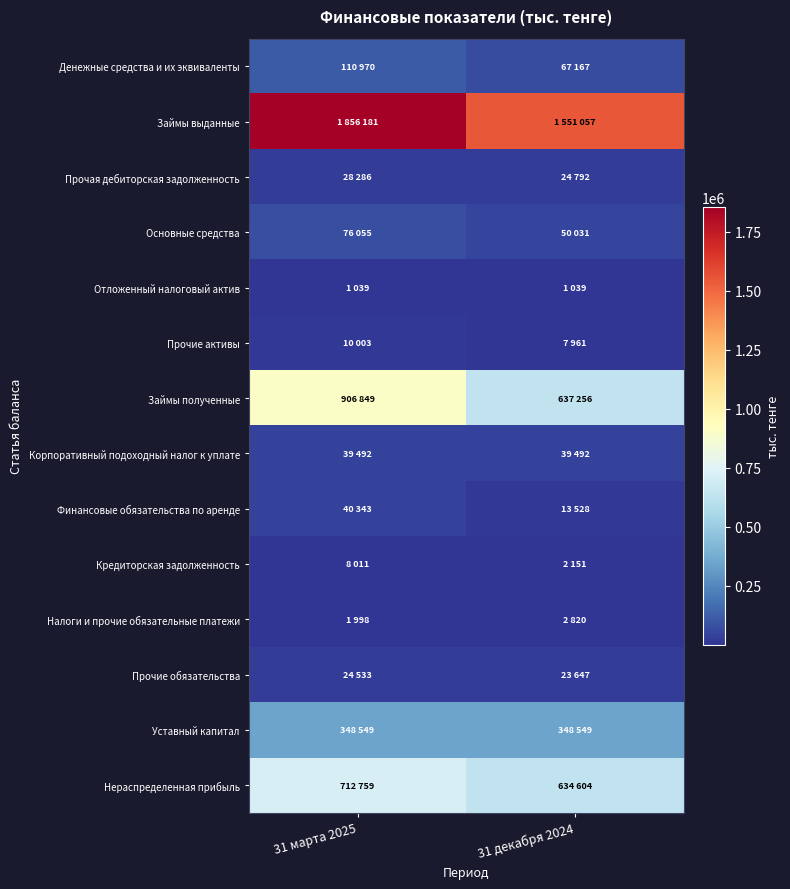

Reading left to right, list all the values displayed in this chart.

Денежные средства и их эквиваленты: 31 марта 2025=110970	31 декабря 2024=67167
Займы выданные: 31 марта 2025=1856181	31 декабря 2024=1551057
Прочая дебиторская задолженность: 31 марта 2025=28286	31 декабря 2024=24792
Основные средства: 31 марта 2025=76055	31 декабря 2024=50031
Отложенный налоговый актив: 31 марта 2025=1039	31 декабря 2024=1039
Прочие активы: 31 марта 2025=10003	31 декабря 2024=7961
Займы полученные: 31 марта 2025=906849	31 декабря 2024=637256
Корпоративный подоходный налог к уплате: 31 марта 2025=39492	31 декабря 2024=39492
Финансовые обязательства по аренде: 31 марта 2025=40343	31 декабря 2024=13528
Кредиторская задолженность: 31 марта 2025=8011	31 декабря 2024=2151
Налоги и прочие обязательные платежи: 31 марта 2025=1998	31 декабря 2024=2820
Прочие обязательства: 31 марта 2025=24533	31 декабря 2024=23647
Уставный капитал: 31 марта 2025=348549	31 декабря 2024=348549
Нераспределенная прибыль: 31 марта 2025=712759	31 декабря 2024=634604